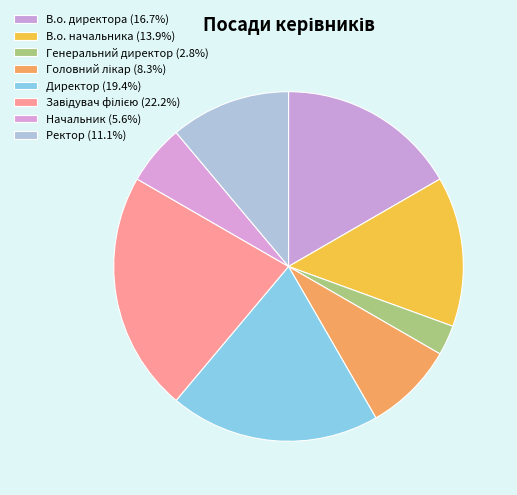

How many segments does this pie chart have?

8